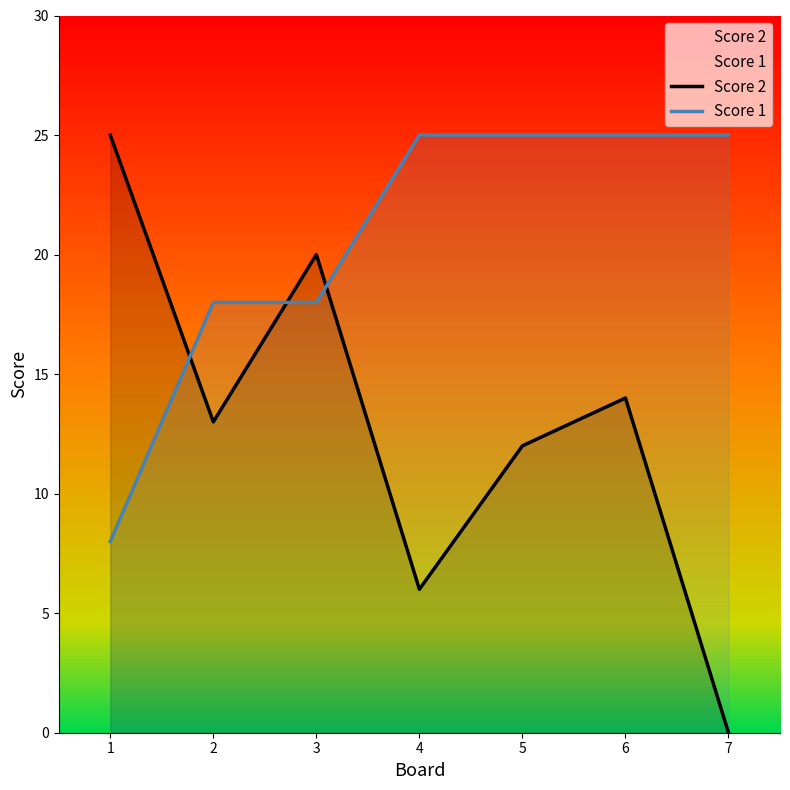

List the labels in order of Score 1 value, largest first.

4, 5, 6, 7, 2, 3, 1